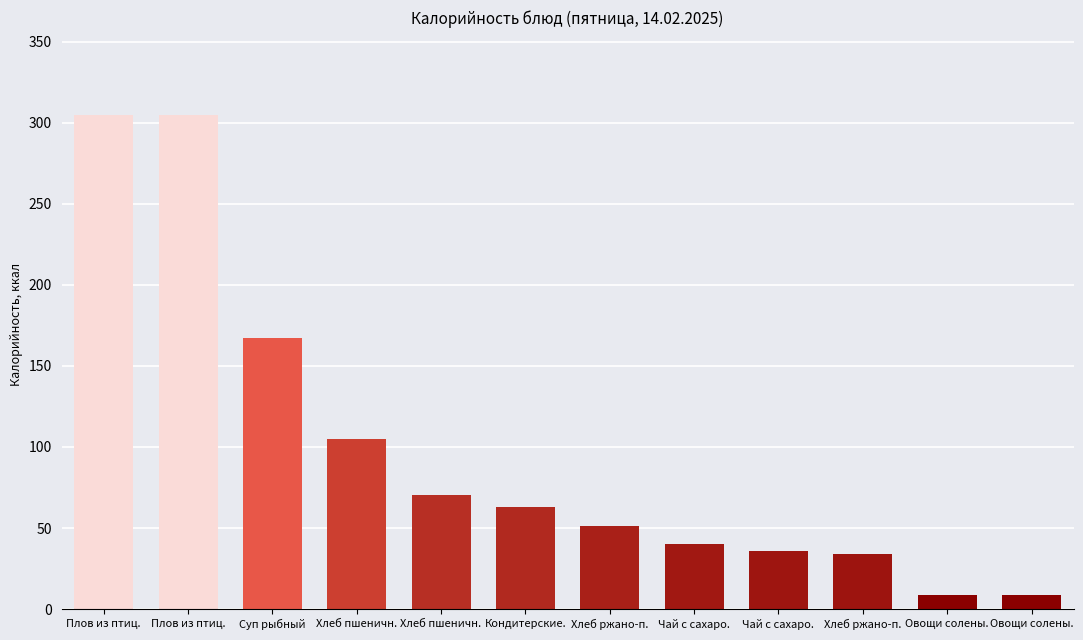

How many values are below 62?

6